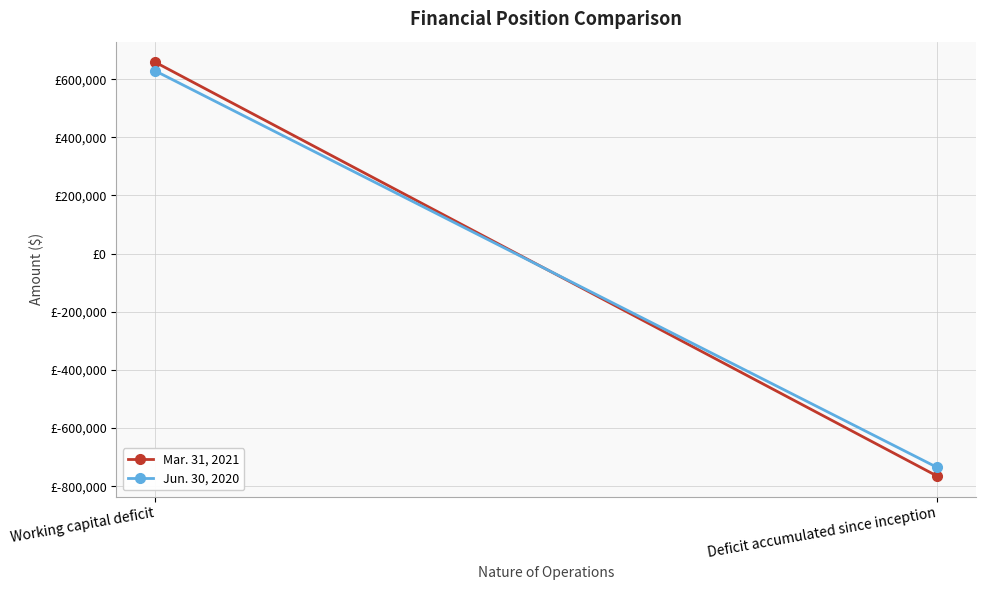

What is the sum of the Mar. 31, 2021 values at Deficit accumulated since inception and Working capital deficit?

-107060